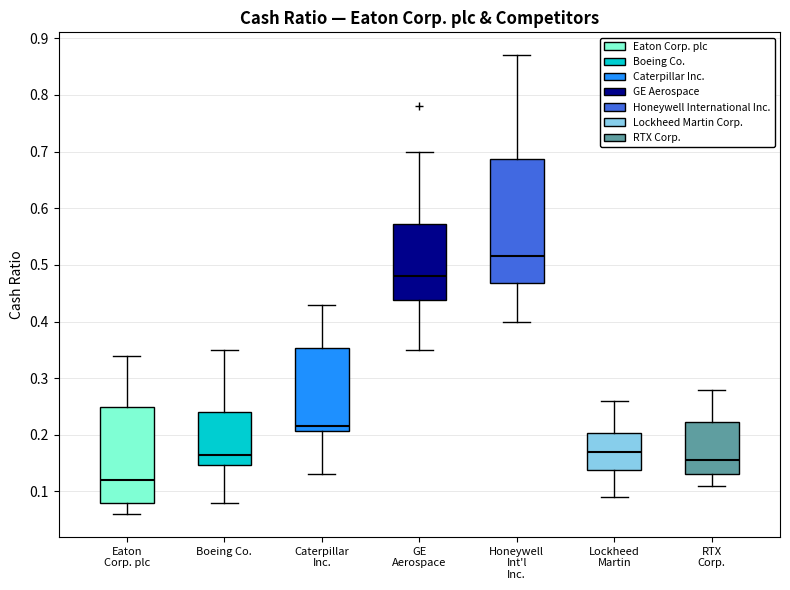

Reading left to right, transcribe this box plot: for each box, give where its median line is, the range the box spans, and where its two whiskers end, as read against the y-axis. The values are not printed on the chart, so give them approximately, as read against the axis.

Eaton Corp. plc: median 0.12, box 0.08 to 0.25, whiskers 0.06 to 0.34
Boeing Co.: median 0.17, box 0.15 to 0.24, whiskers 0.08 to 0.35
Caterpillar Inc.: median 0.22, box 0.21 to 0.35, whiskers 0.13 to 0.43
GE Aerospace: median 0.48, box 0.44 to 0.57, whiskers 0.35 to 0.70
Honeywell Int'l Inc.: median 0.52, box 0.47 to 0.69, whiskers 0.40 to 0.87
Lockheed Martin: median 0.17, box 0.14 to 0.20, whiskers 0.09 to 0.26
RTX Corp.: median 0.16, box 0.13 to 0.22, whiskers 0.11 to 0.28